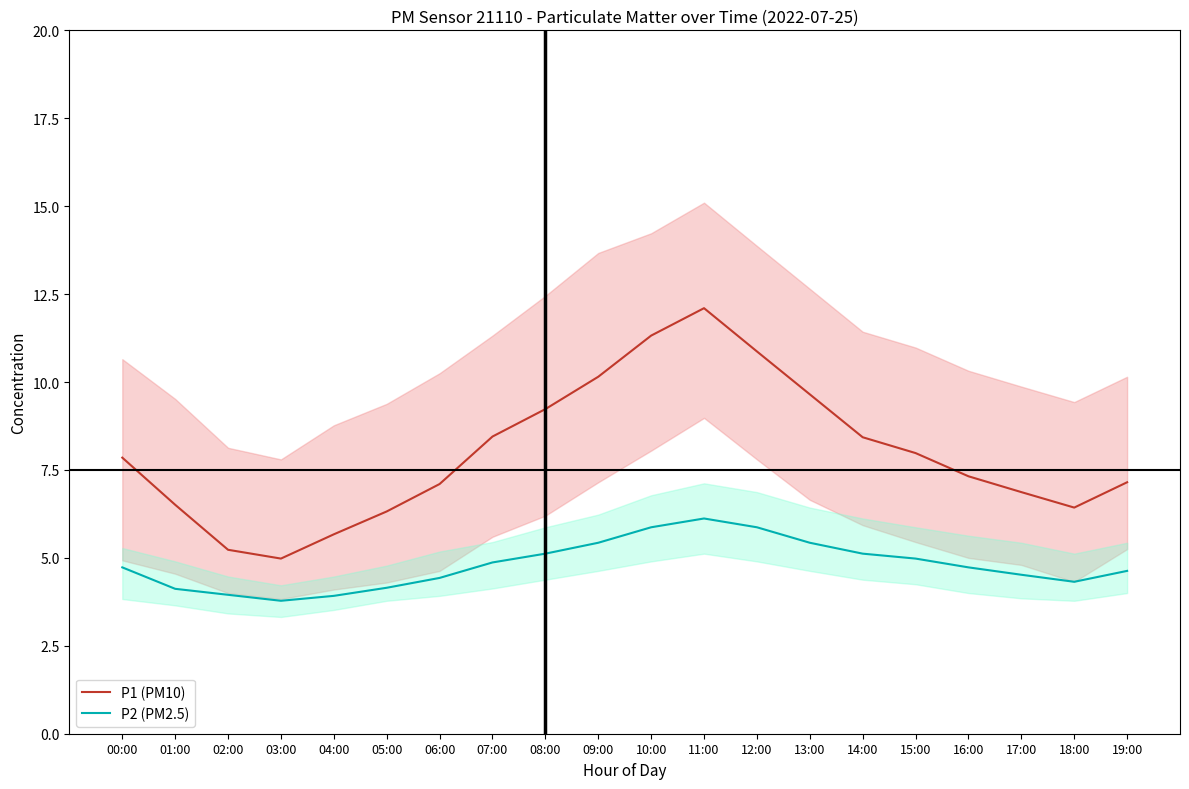

Is the value of P1 (PM10) at 17:00 greater than the value of P2 (PM2.5) at 15:00?

Yes